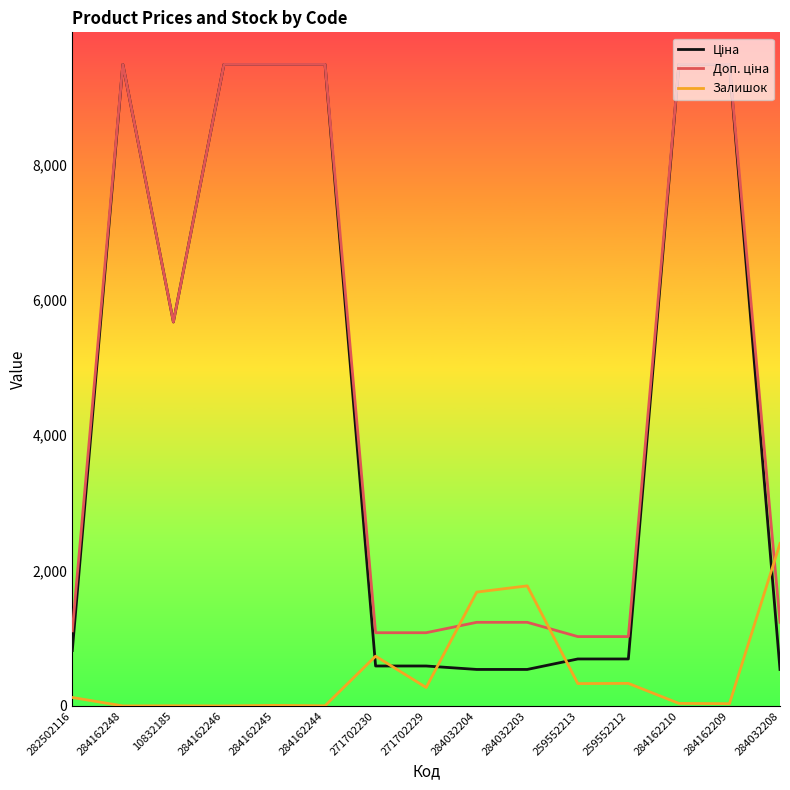

True or false: Залишок has a value of 343.4 at 271702230.

False